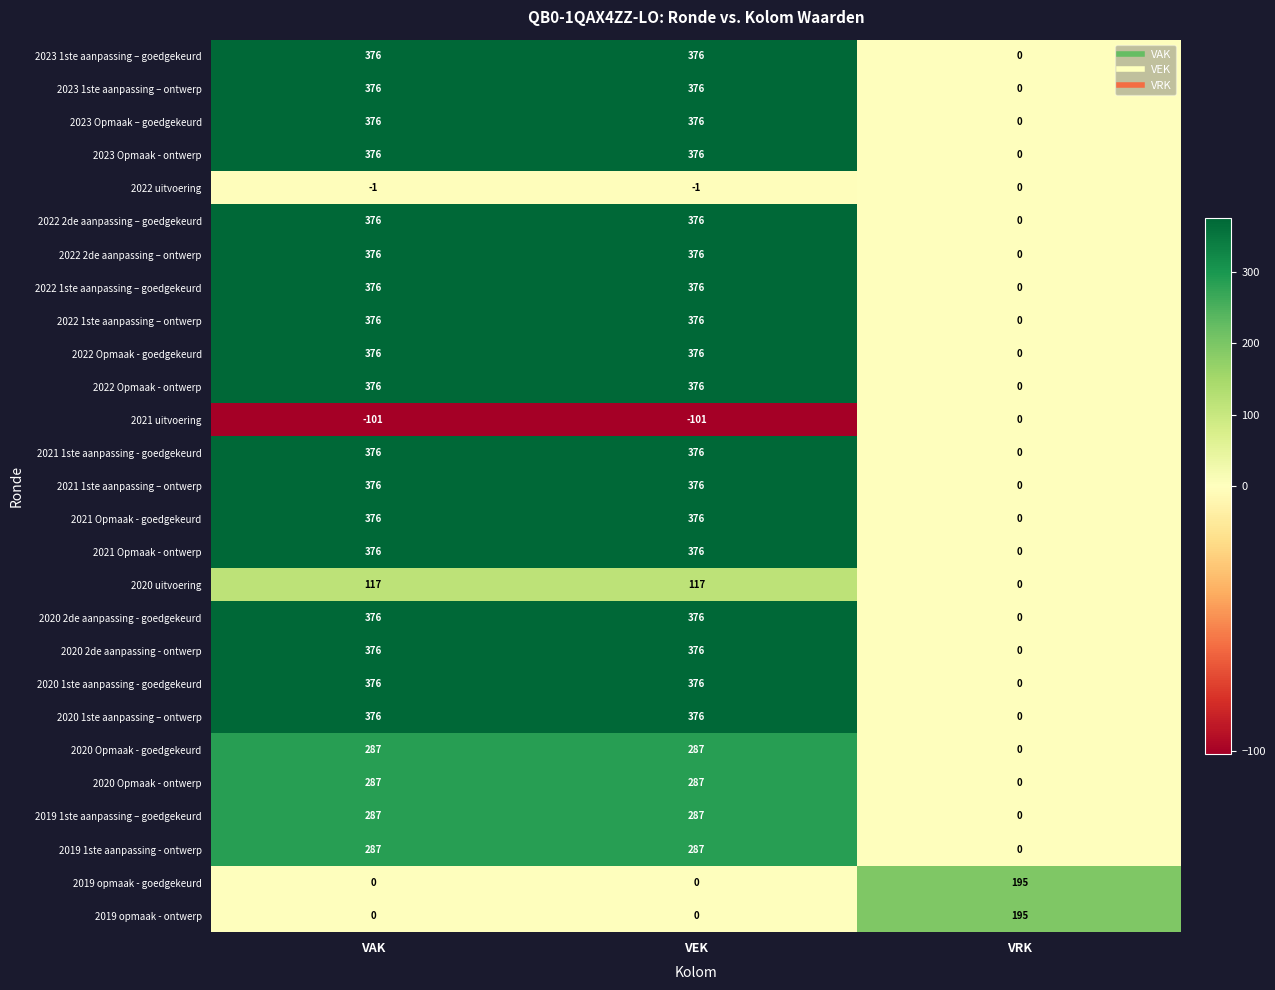

What is the spread (max minus min) of values at VAK?

477